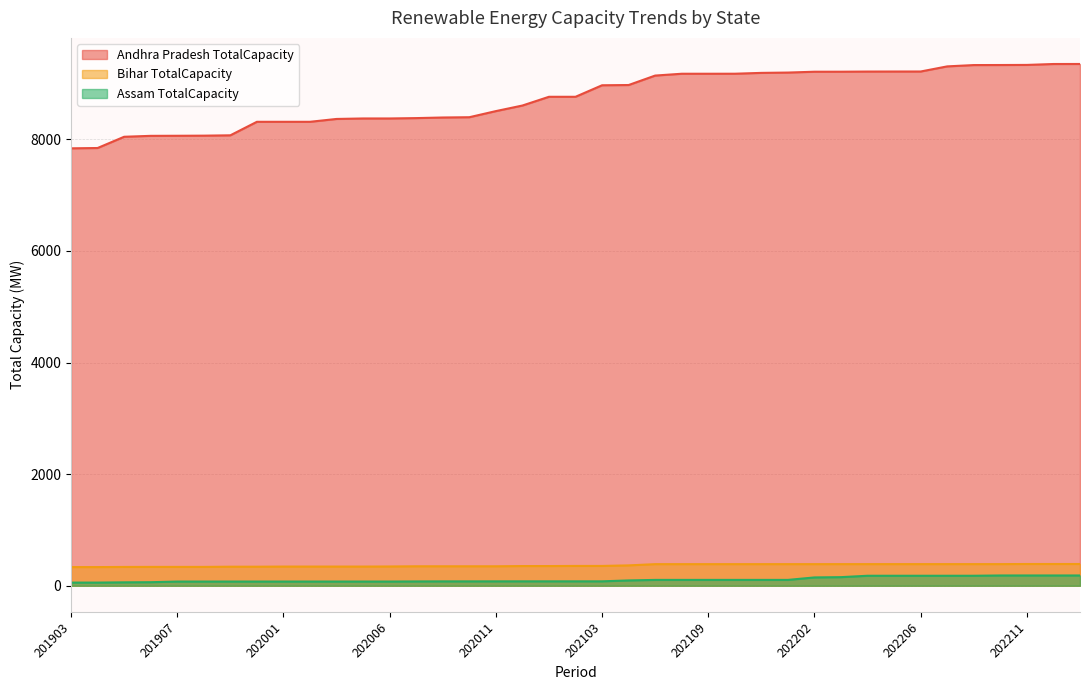

What are all the series names shown in the legend?

Andhra Pradesh TotalCapacity, Bihar TotalCapacity, Assam TotalCapacity